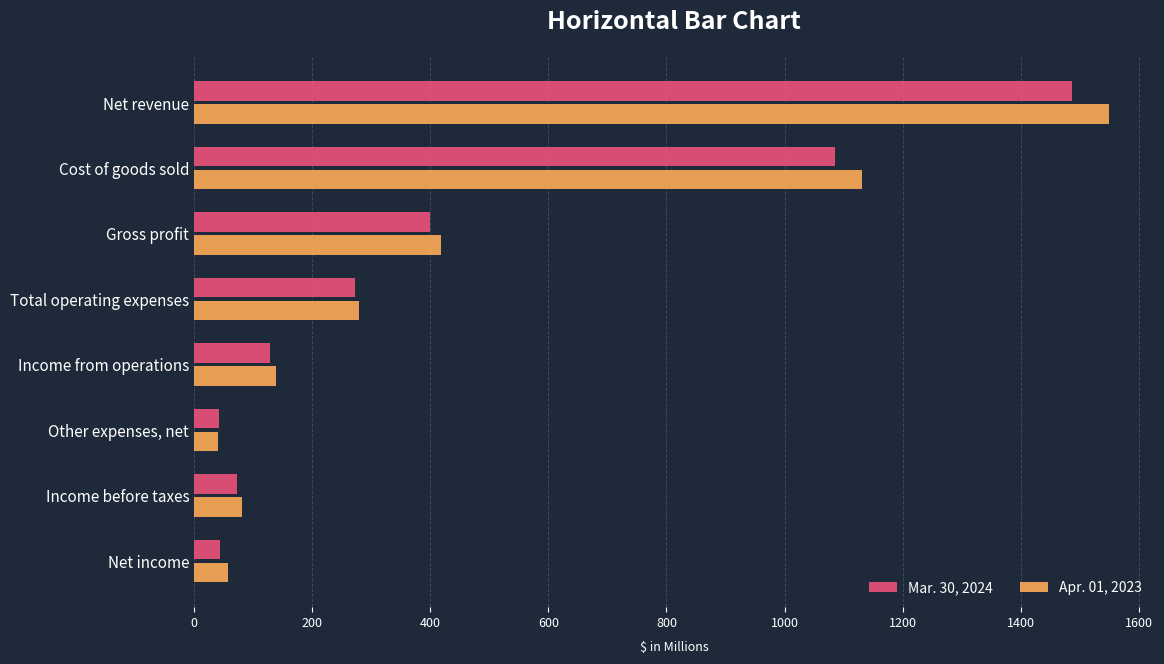

What is the total value across all series at Other expenses, net?

82